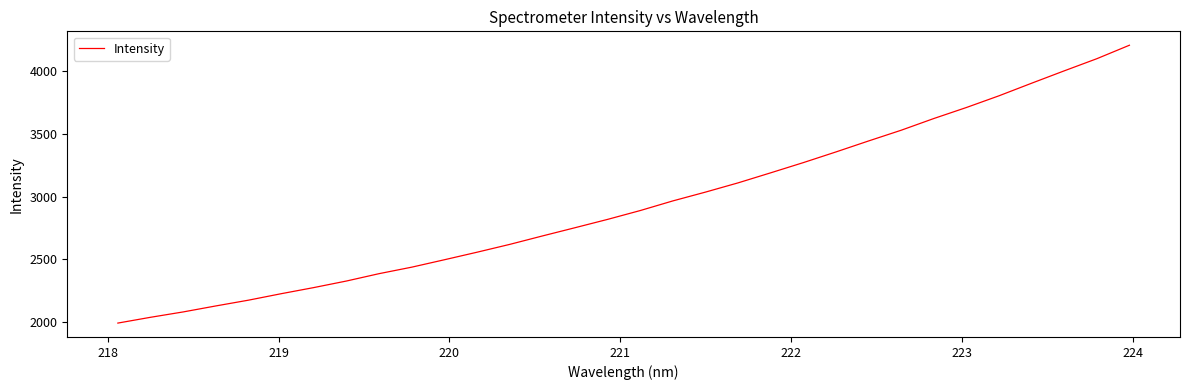

Count the number of data series in this chart.

1